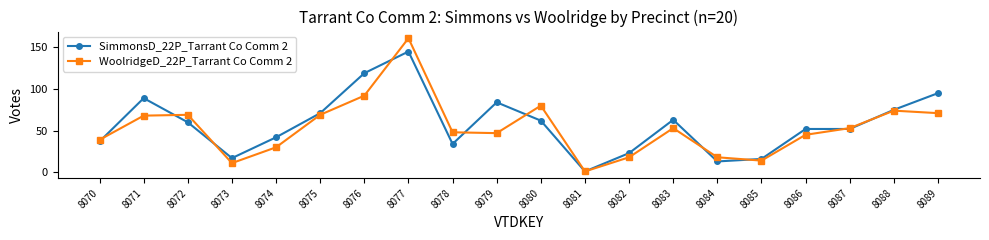

How many data points does each series have?

20